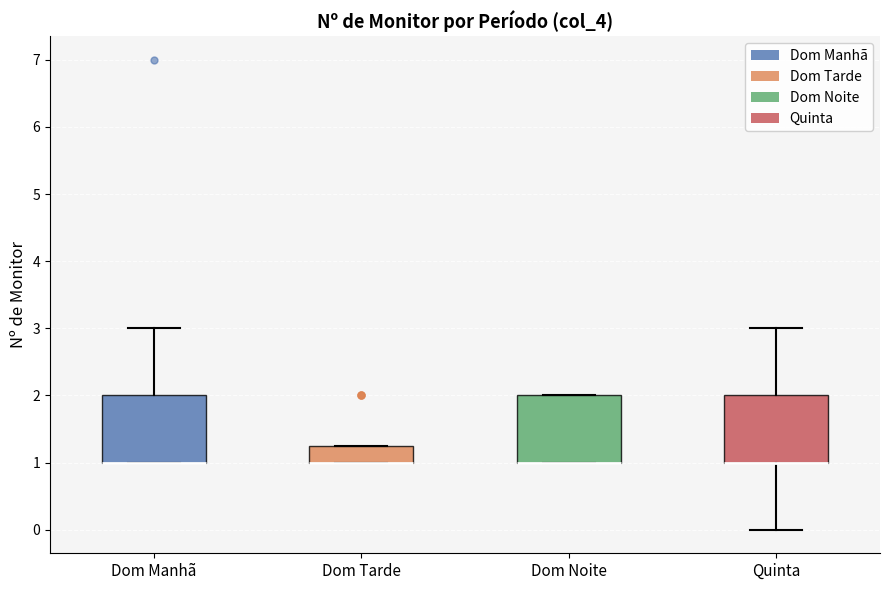

Reading left to right, read every box against the y-axis: the position of its median line, the range the box covers, and the ends of its whiskers. The values are not printed on the chart, so give them approximately, as read against the axis.

Dom Manhã: median 1.0 (drawn on the box's lower edge), box 1.0 to 2.0, whiskers 1.0 to 3.0
Dom Tarde: median 1.0 (drawn on the box's lower edge), box 1.0 to 1.3, whiskers 1.0 to 1.3
Dom Noite: median 1.0 (drawn on the box's lower edge), box 1.0 to 2.0, whiskers 1.0 to 2.0
Quinta: median 1.0 (drawn on the box's lower edge), box 1.0 to 2.0, whiskers 0.0 to 3.0